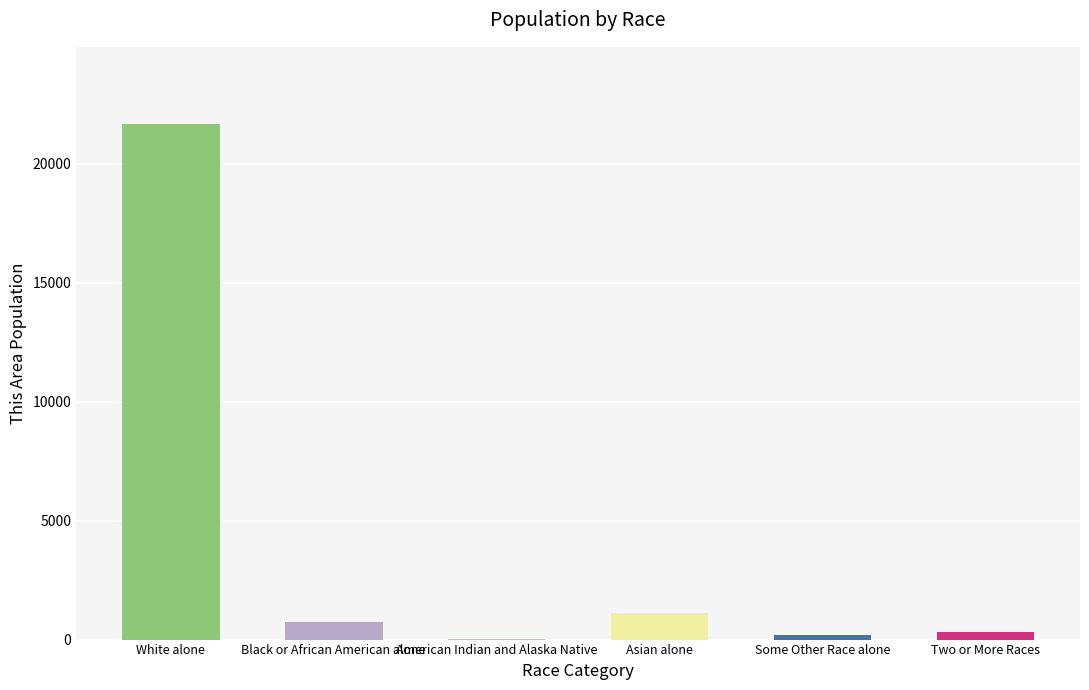

Which label corresponds to the largest value in the chart?

White alone